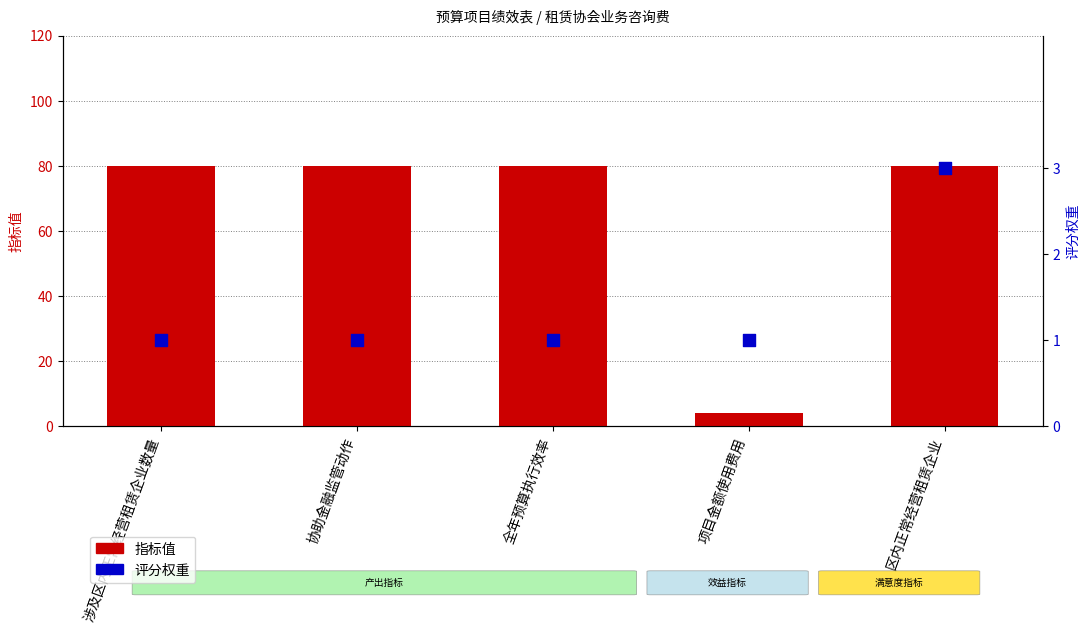

What are all the series names shown in the legend?

指标值, 评分权重